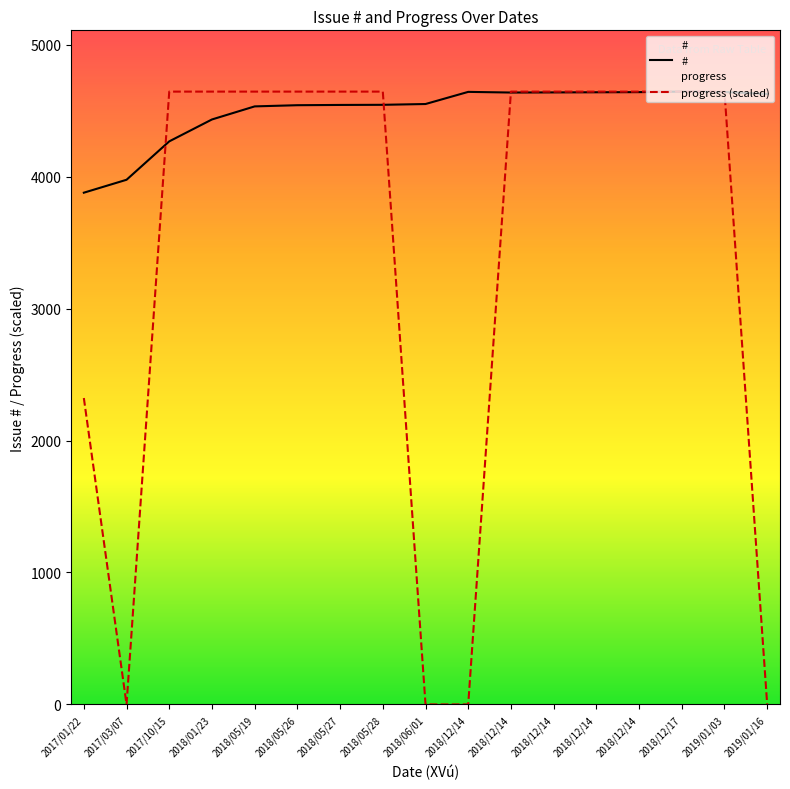

How many lines are shown in the chart?

2